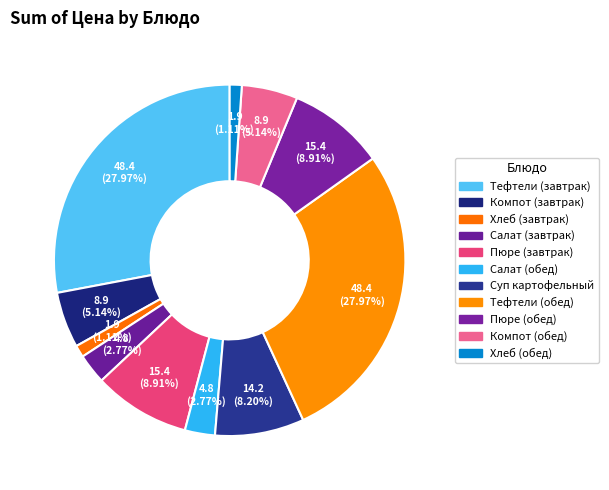

Rank the categories by value from lowest to highest.

Хлеб (завтрак), Хлеб (обед), Салат (завтрак), Салат (обед), Компот (завтрак), Компот (обед), Суп картофельный, Пюре (завтрак), Пюре (обед), Тефтели (завтрак), Тефтели (обед)